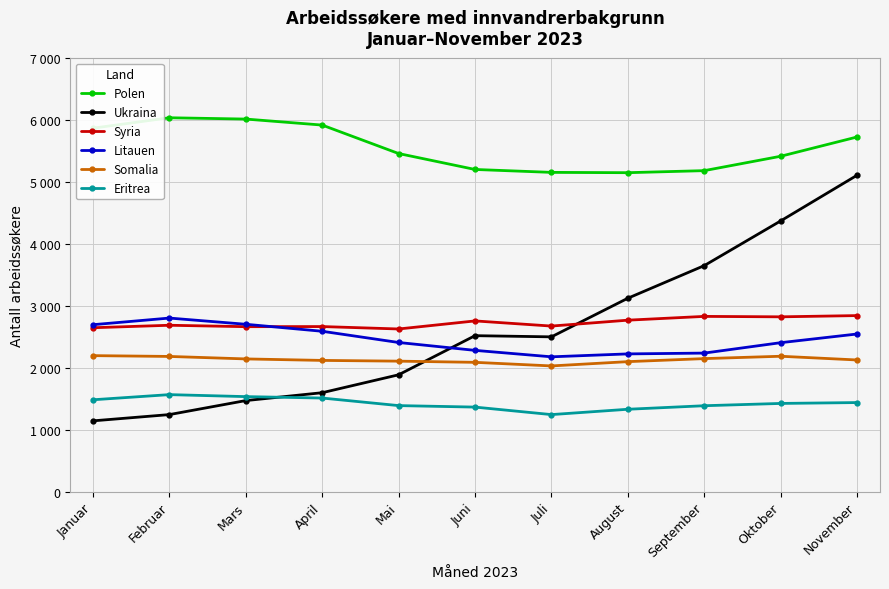

True or false: Eritrea and Somalia intersect in this chart.

False